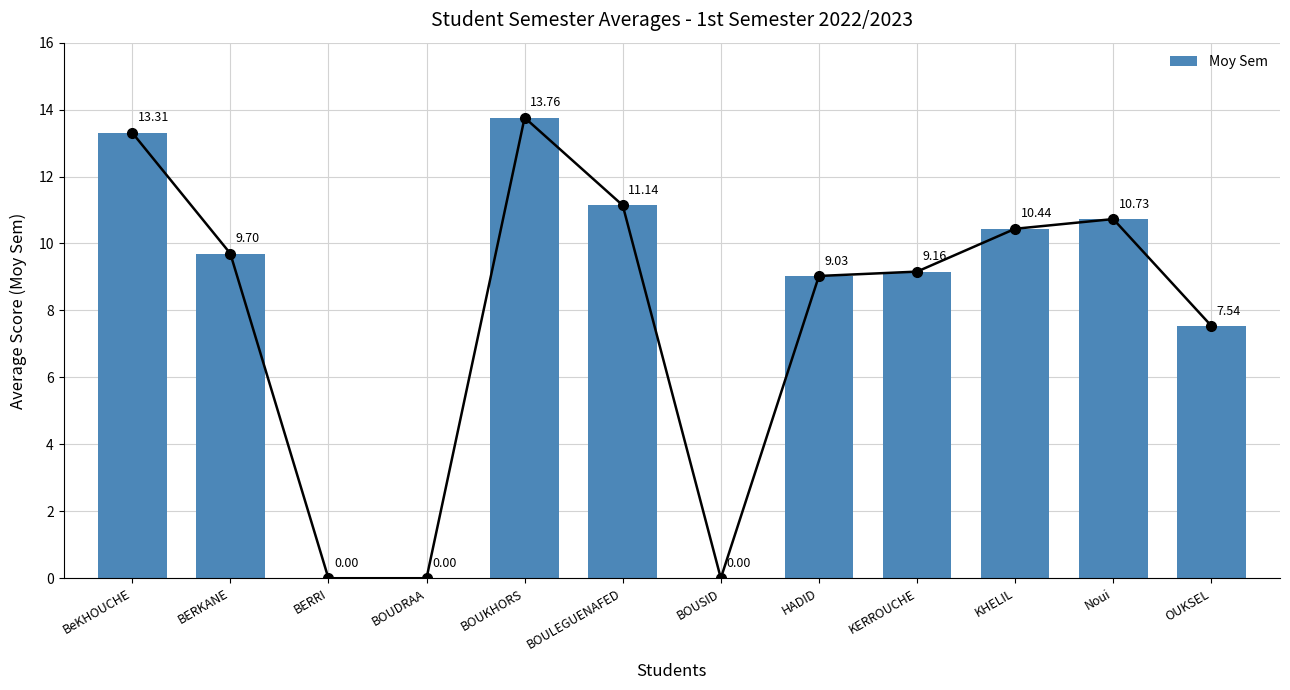

Reading right to left, transcribe all the data shown in this chart.

OUKSEL=7.5	Noui=10.7	KHELIL=10.4	KERROUCHE=9.2	HADID=9.0	BOUSID=0.0	BOULEGUENAFED=11.1	BOUKHORS=13.8	BOUDRAA=0.0	BERRI=0.0	BERKANE=9.7	BeKHOUCHE=13.3